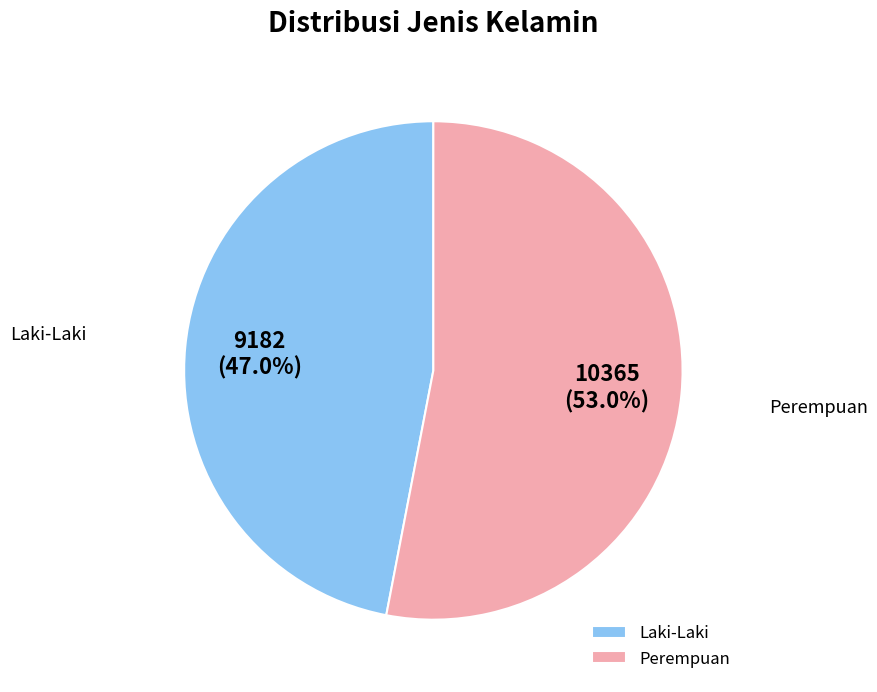

To the nearest percent, what is the average slice percentage?

50%